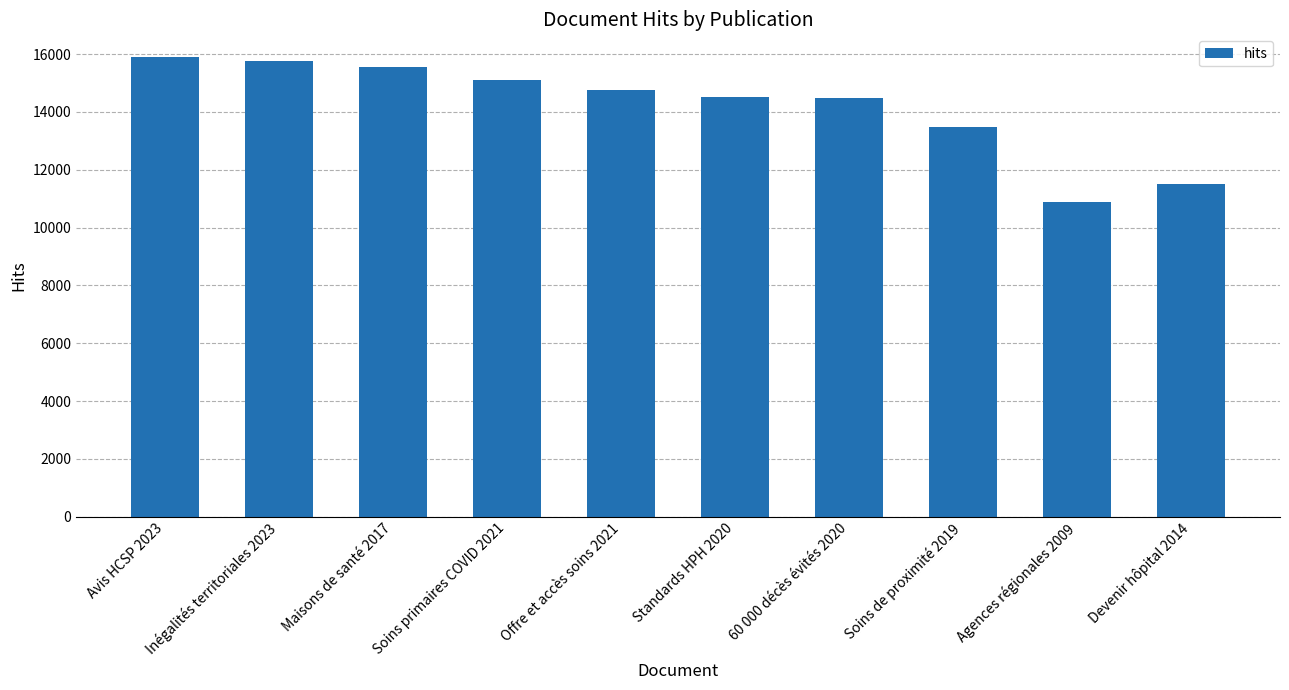

What position from the right is Avis HCSP 2023?

10